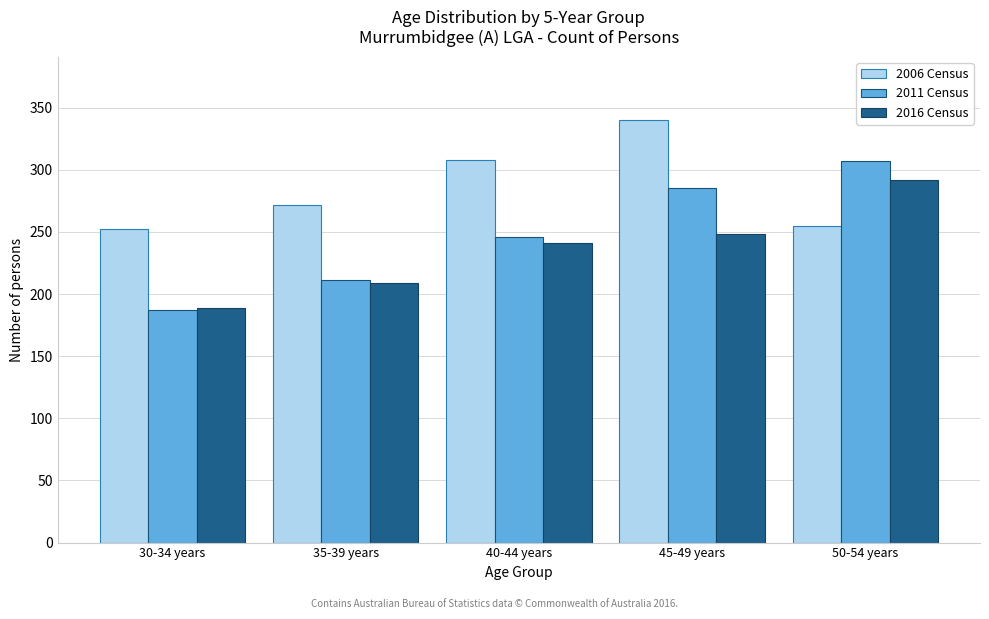

Reading left to right, list all the values displayed in this chart.

2006 Census: 252	272	308	340	255
2011 Census: 187	211	246	285	307
2016 Census: 189	209	241	248	292